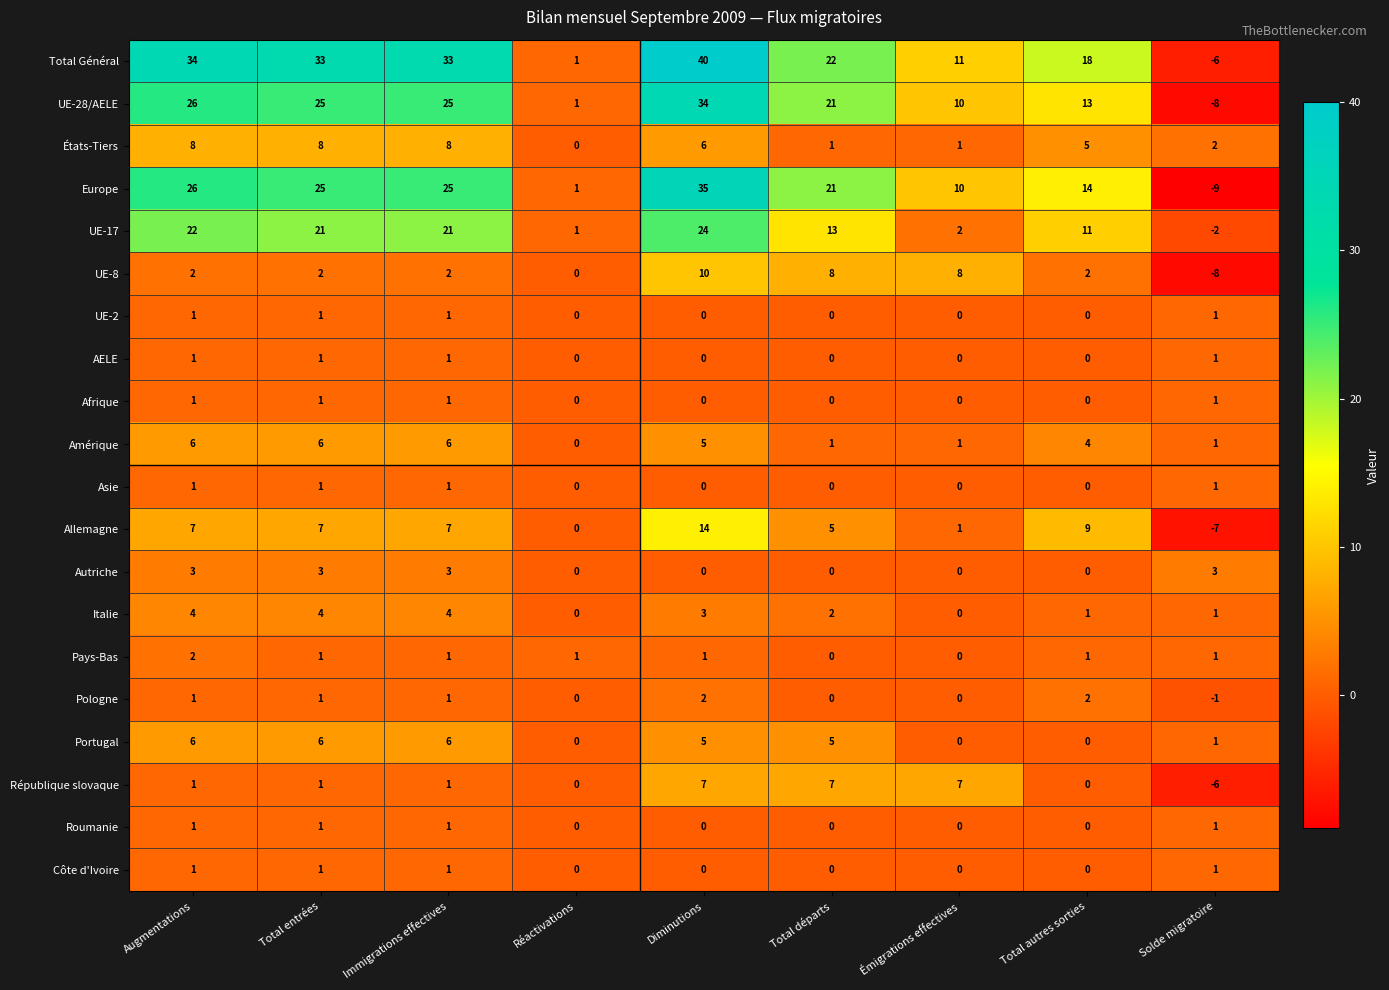

What is the difference between the maximum and minimum values in the Europe series?

44